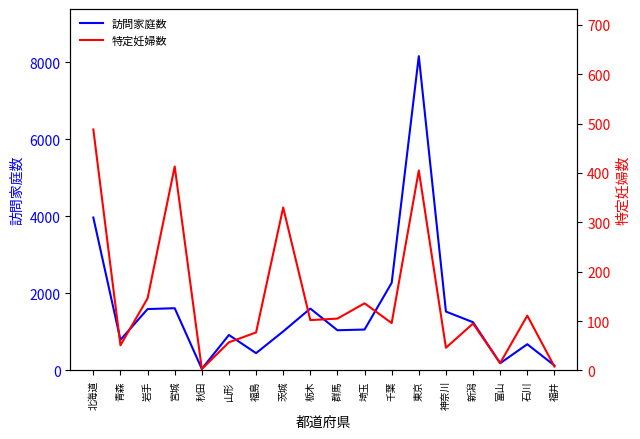

Rank the categories by 特定妊婦数 value from lowest to highest.

秋田, 福井, 富山, 神奈川, 青森, 山形, 福島, 新潟, 千葉, 栃木, 群馬, 石川, 埼玉, 岩手, 茨城, 東京, 宮城, 北海道